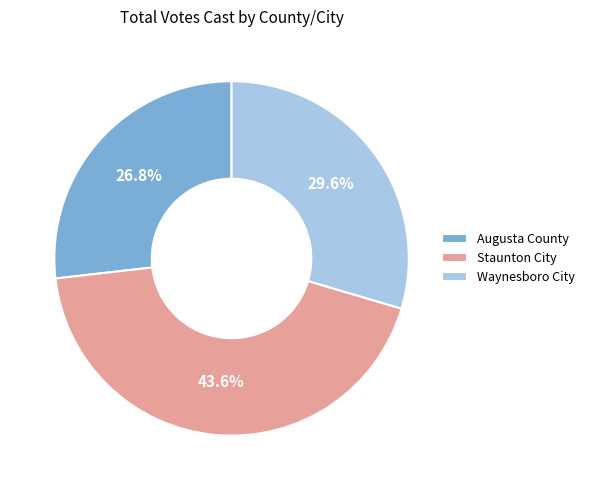

Rank the categories by value from lowest to highest.

Augusta County, Waynesboro City, Staunton City